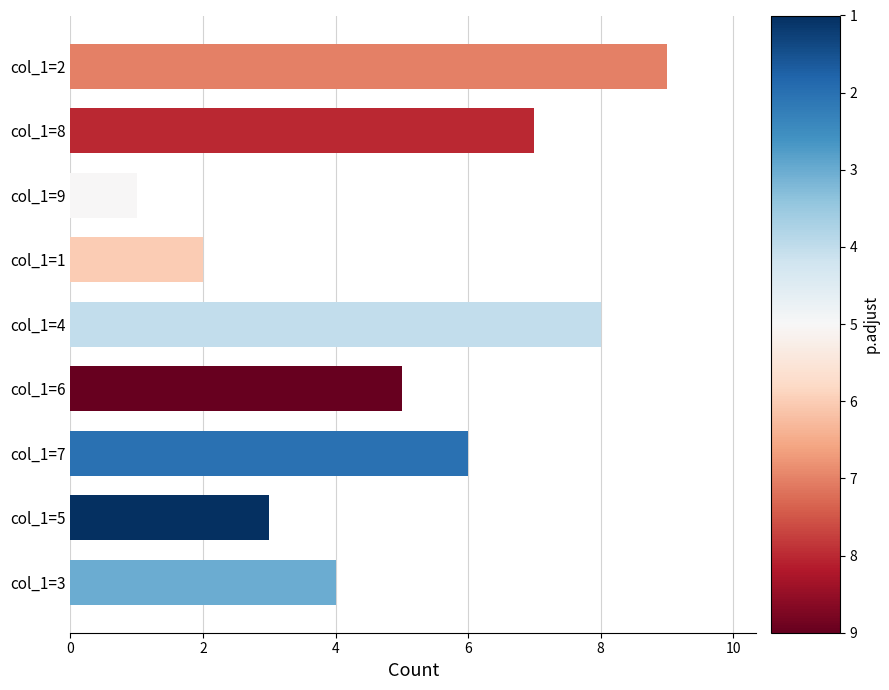

Rank the categories by value from highest to lowest.

col_1=2, col_1=4, col_1=8, col_1=7, col_1=6, col_1=3, col_1=5, col_1=1, col_1=9